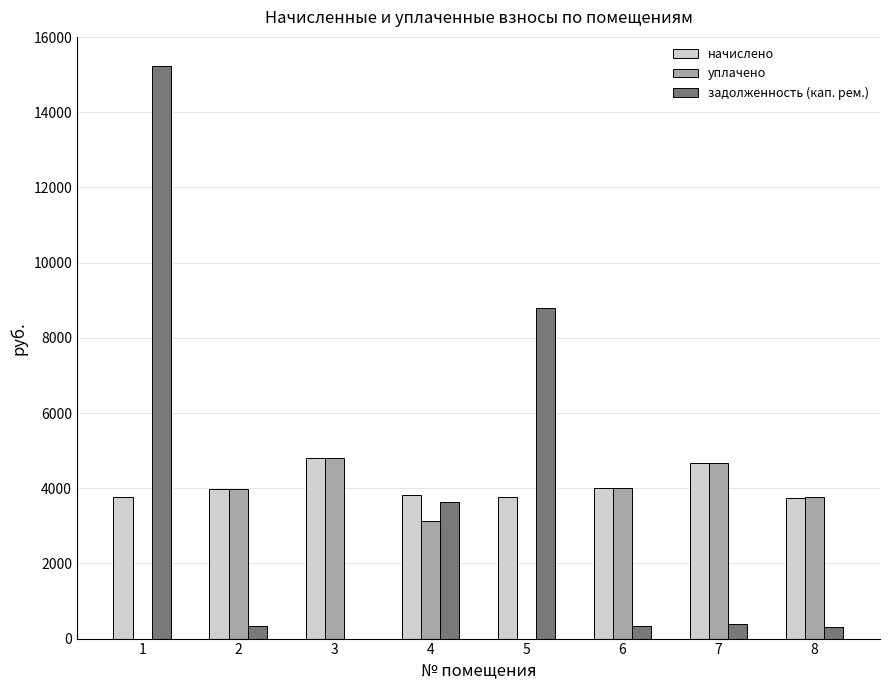

Which series has the widest spread of values?

задолженность (кап. рем.)